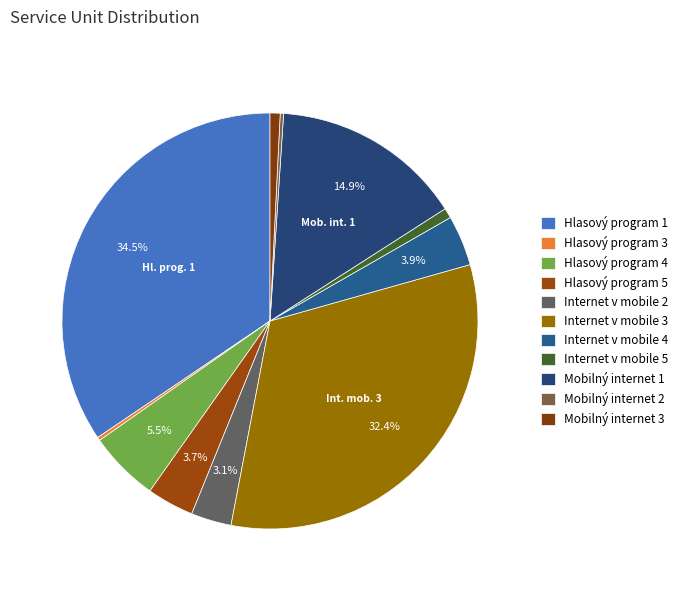

Is Hlasový program 4 the majority of the pie?

No